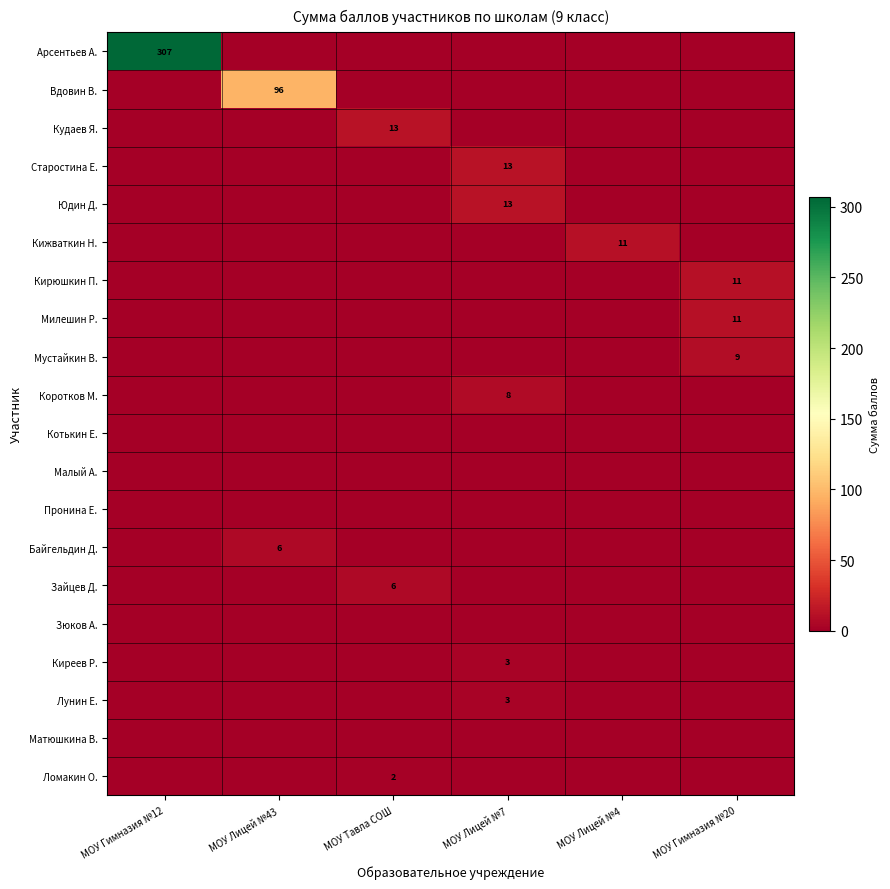

The value of Лунин Е. at МОУ Лицей №7 is 3. True or false?

True